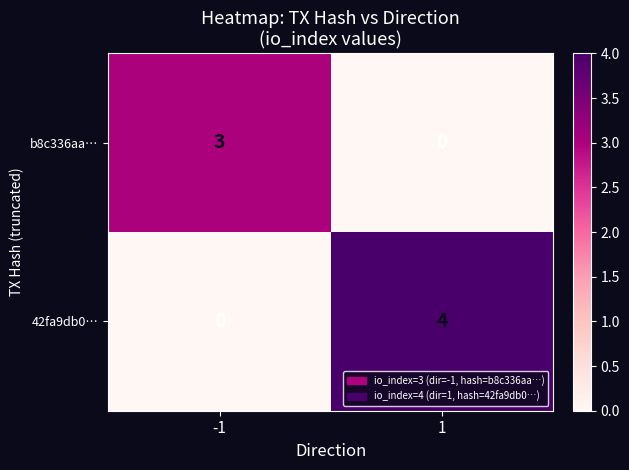

The b8c336aa… series shows 2 at 1. True or false?

False